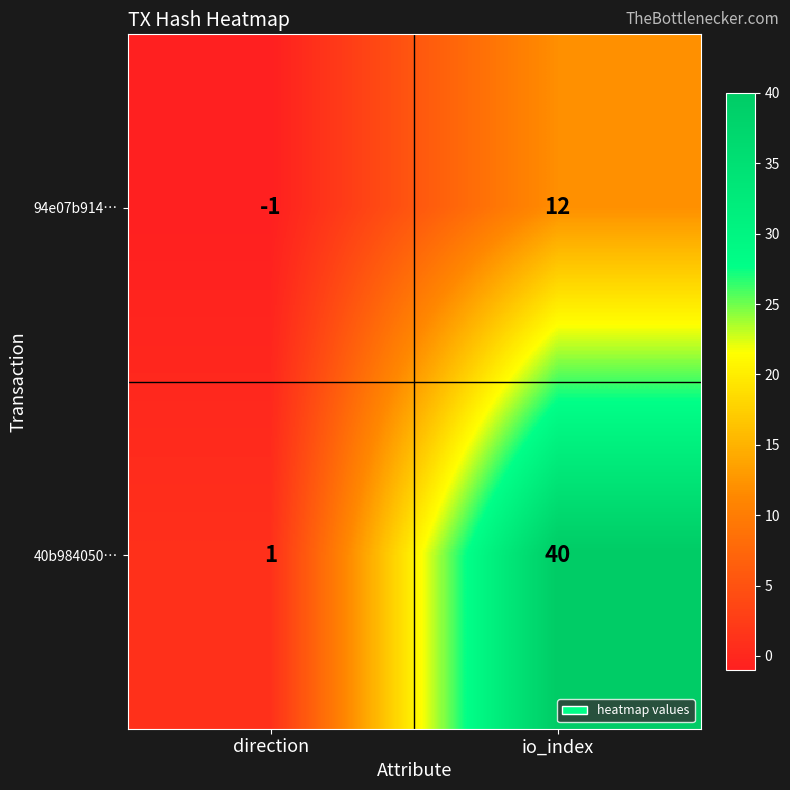

Which category has the lowest value in the 94e07b914… series?

direction